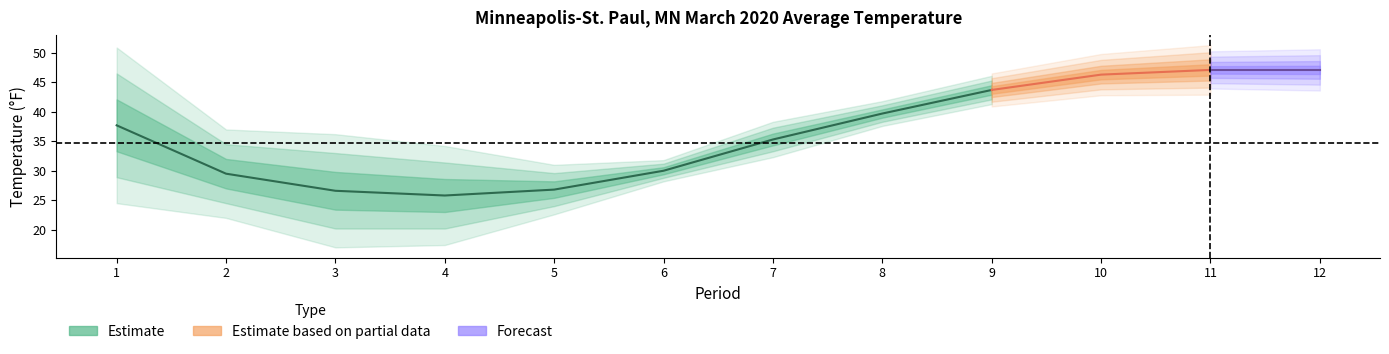

Where is the first local minimum for 1991-2020 Mean?

4